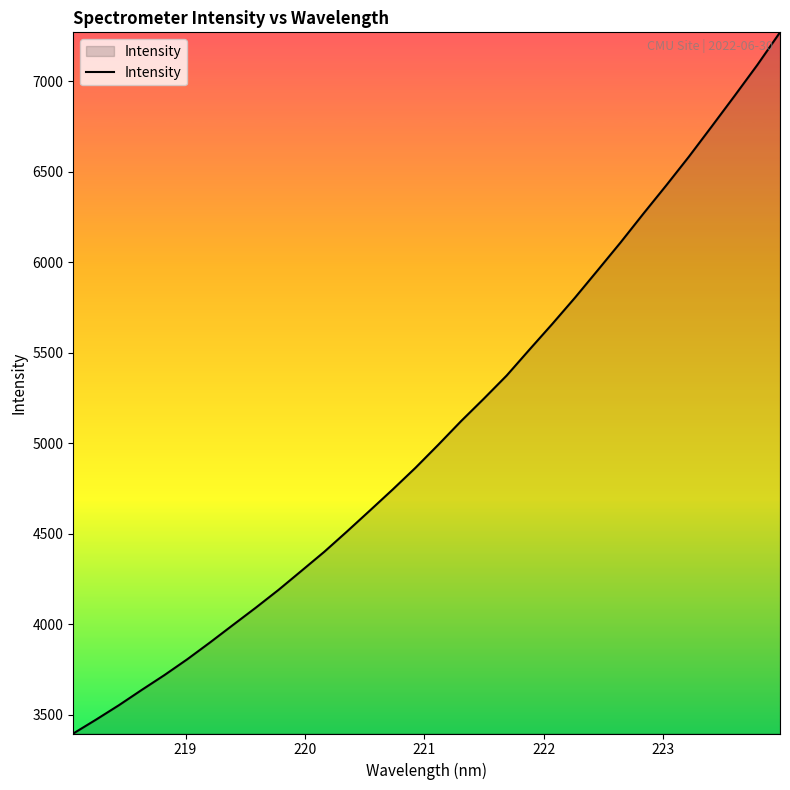

Does the chart display data point markers on the line(s)?

No